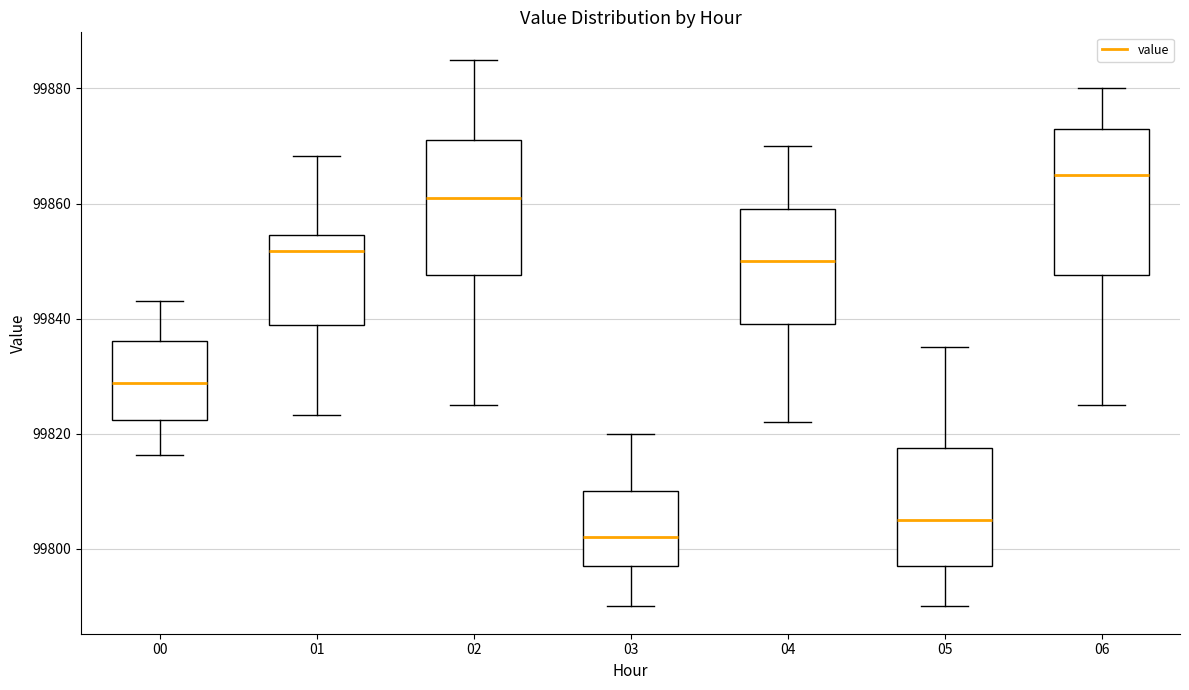

Which box is the tallest, from its lower edge to its upper edge?

06